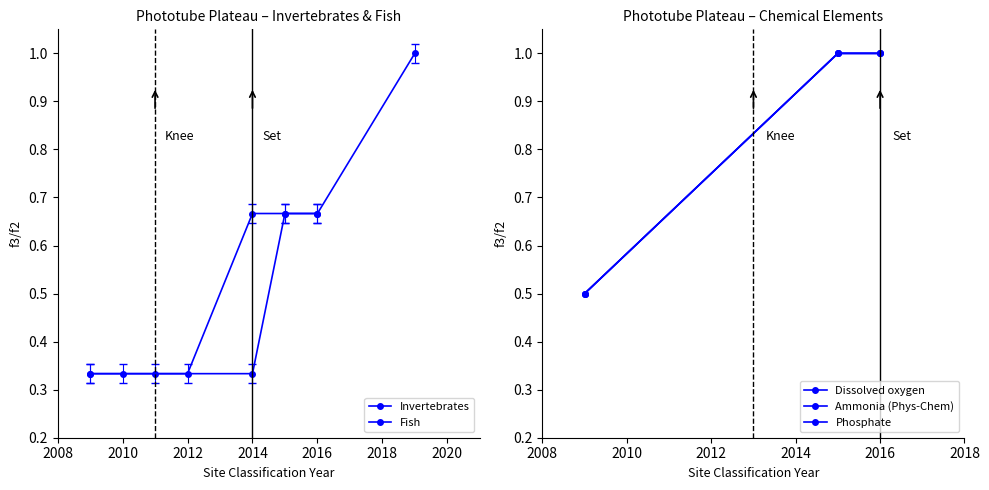

What is the maximum value for Ammonia (Phys-Chem)?

1.0